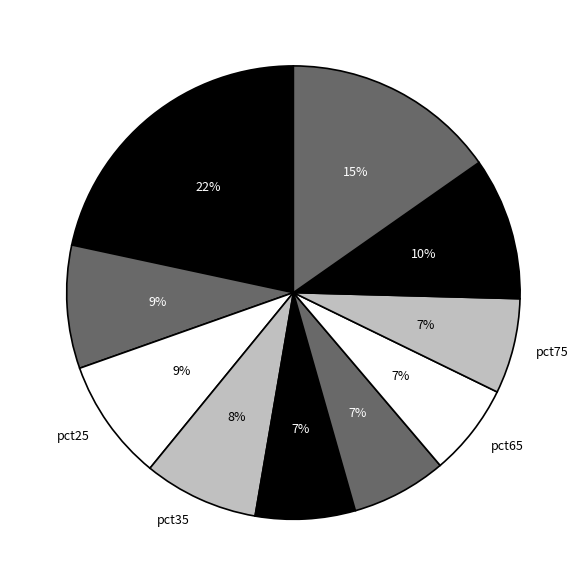

Which slice is the largest?

pct05